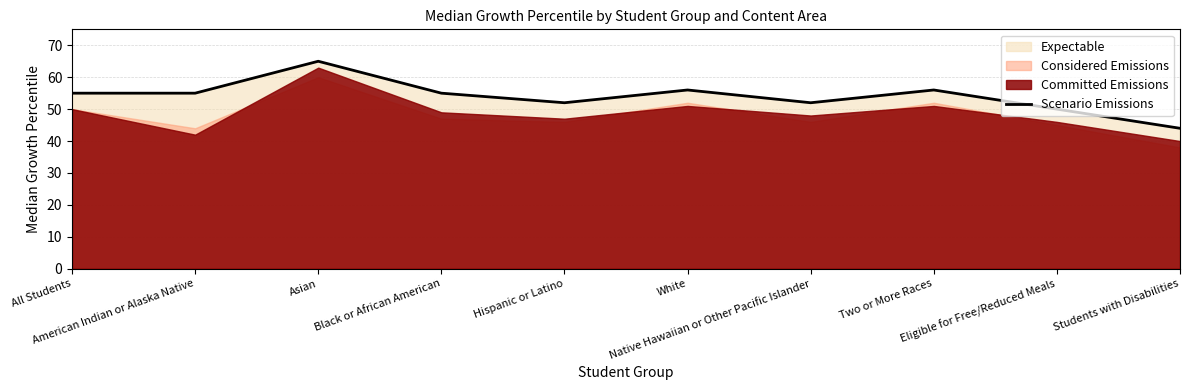

How many categories are shown in the chart?

10